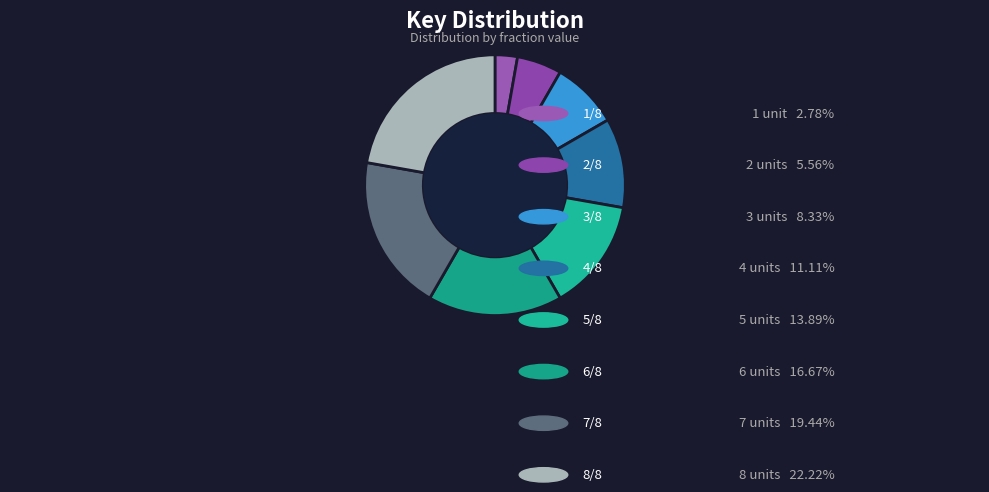

What is the smallest slice in the pie chart?

1/8